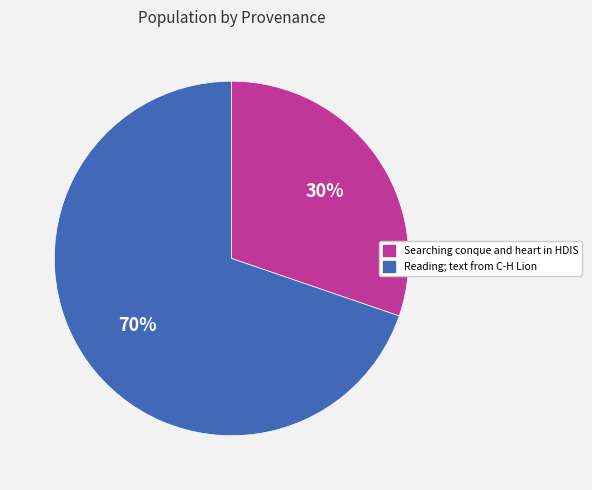

How many slices are in this pie chart?

2